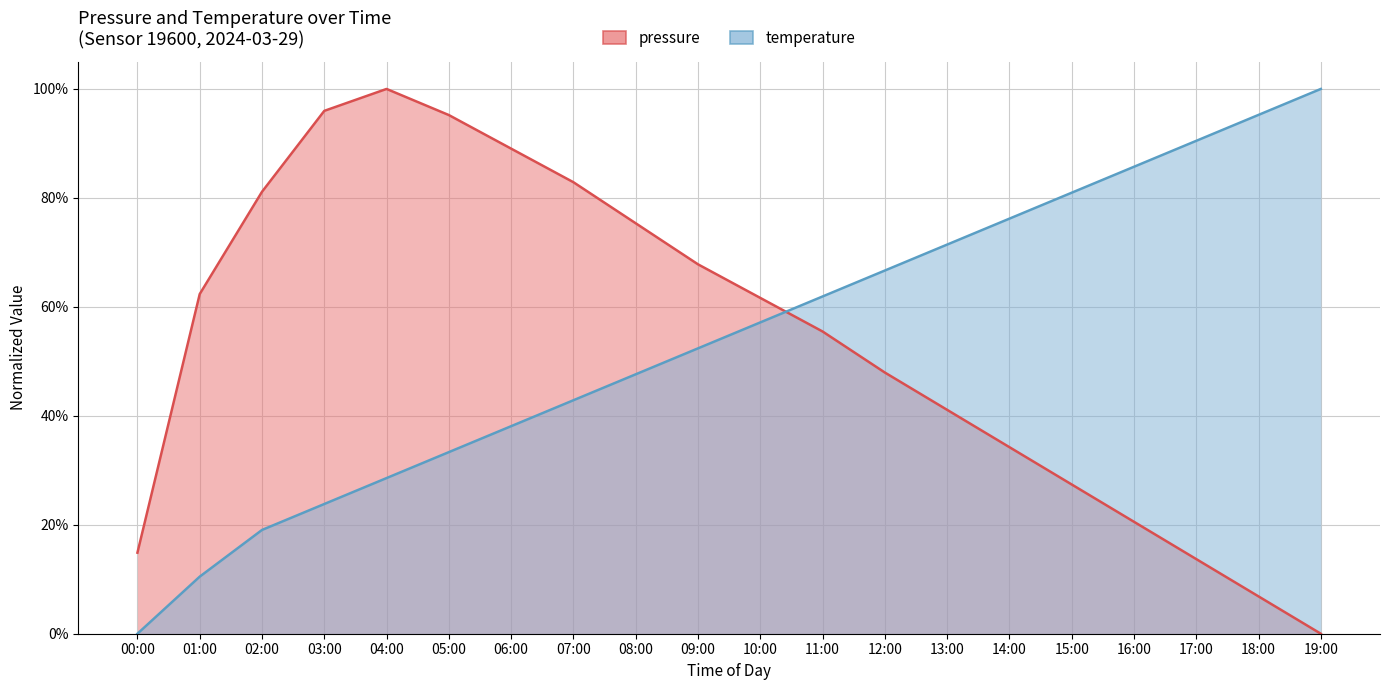

What is the label of the 1st point from the left?

00:00